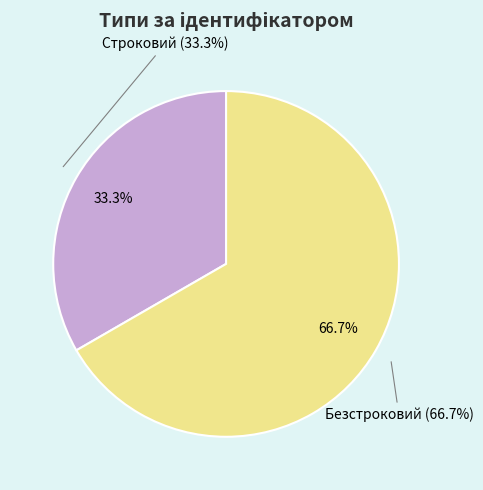

Does Безстроковий account for over 50% of the chart?

Yes